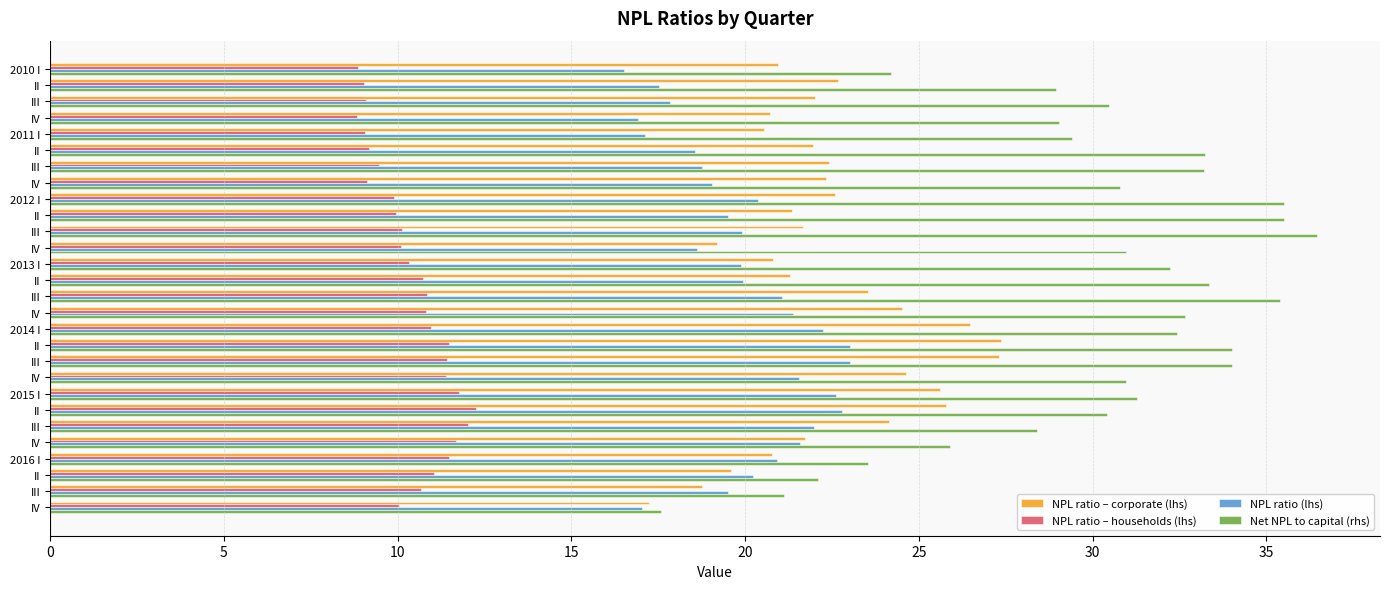

What are all the series names shown in the legend?

NPL ratio – corporate (lhs), NPL ratio – households (lhs), NPL ratio (lhs), Net NPL to capital (rhs)